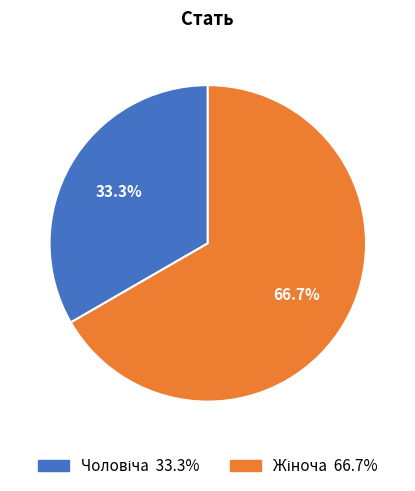

Is there any slice that represents more than half of the pie?

Yes